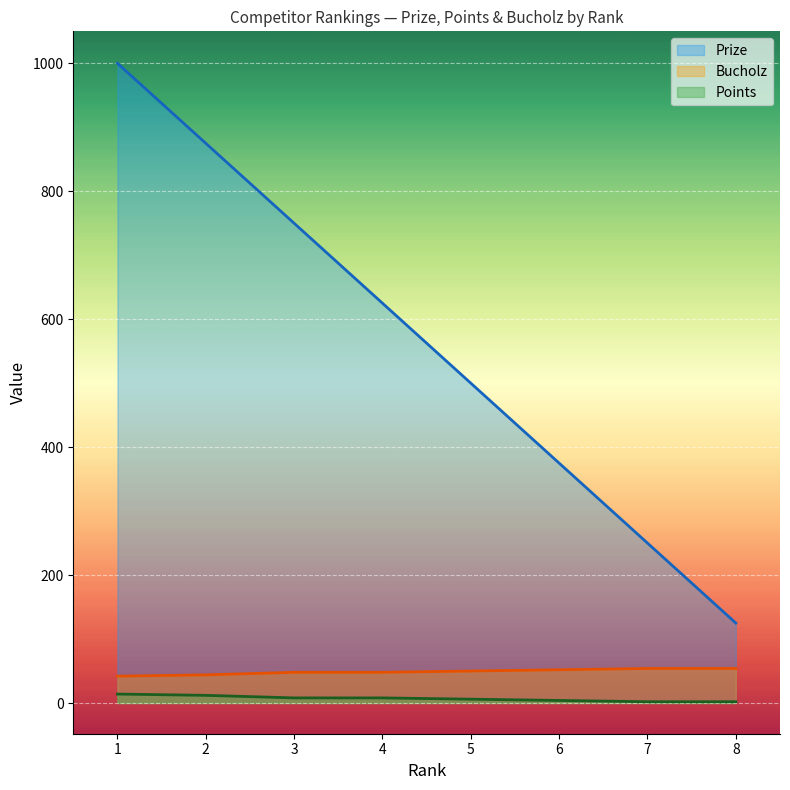

True or false: Points and Bucholz intersect in this chart.

False